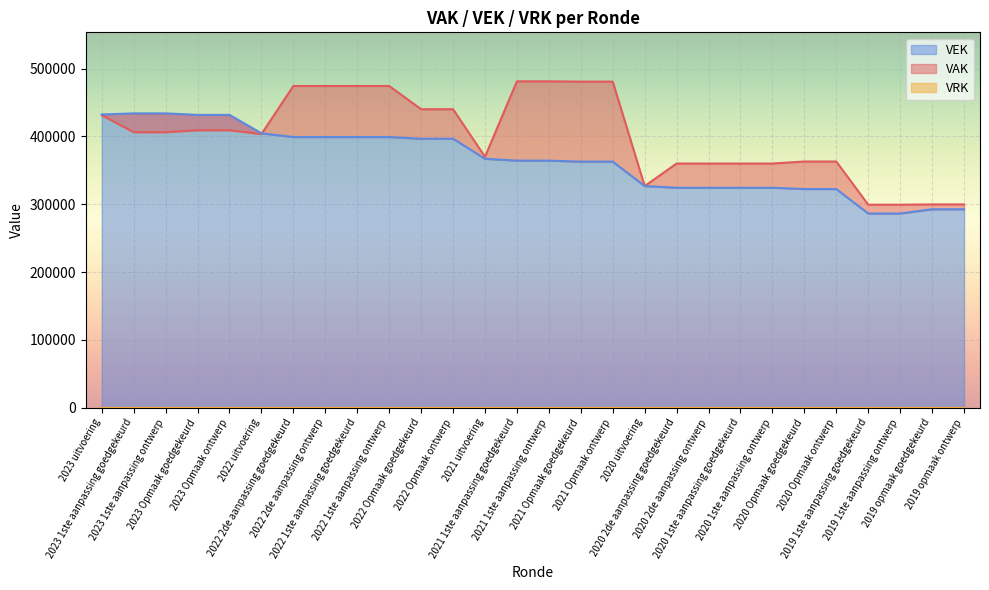

Rank the series by their average value, from highest to lowest.

VAK, VEK